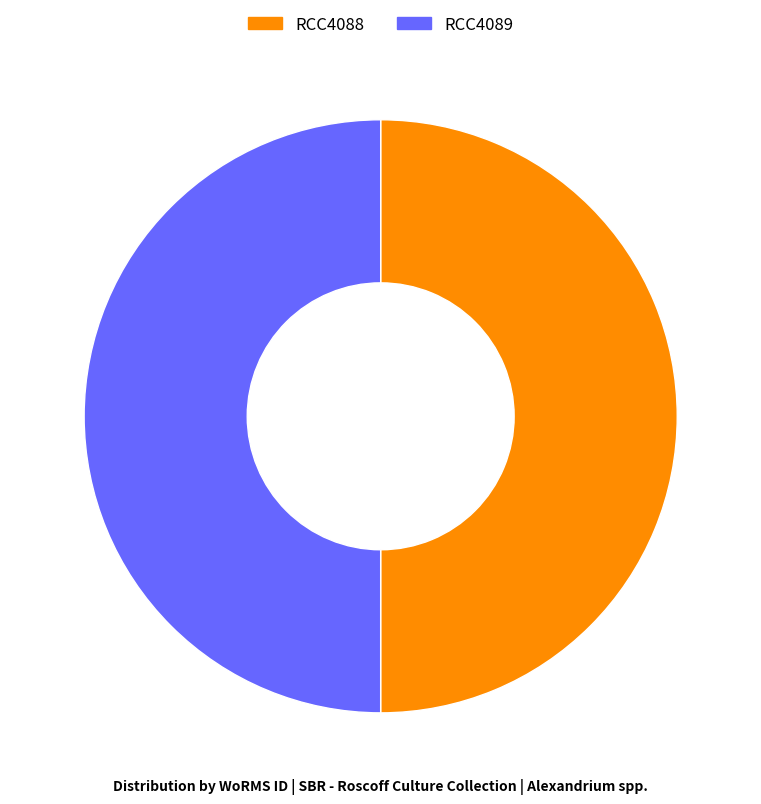

Approximately how many times larger is the value at RCC4089 compared to RCC4088?

1.0